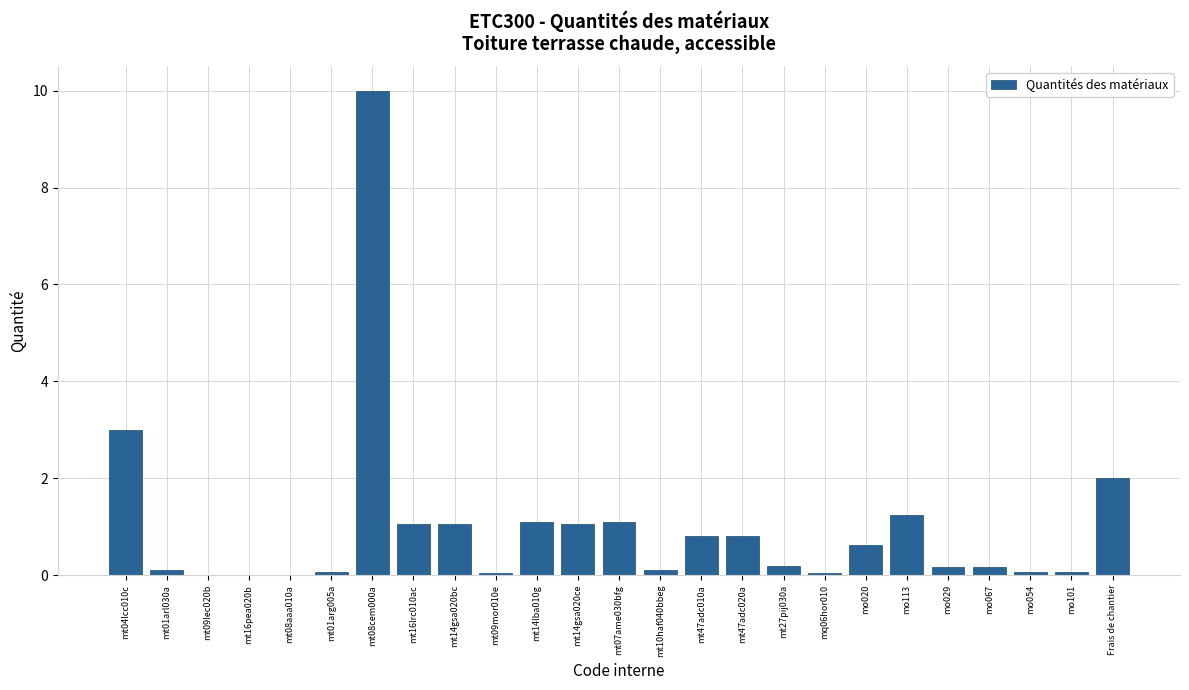

What is the sum of all values?

24.9